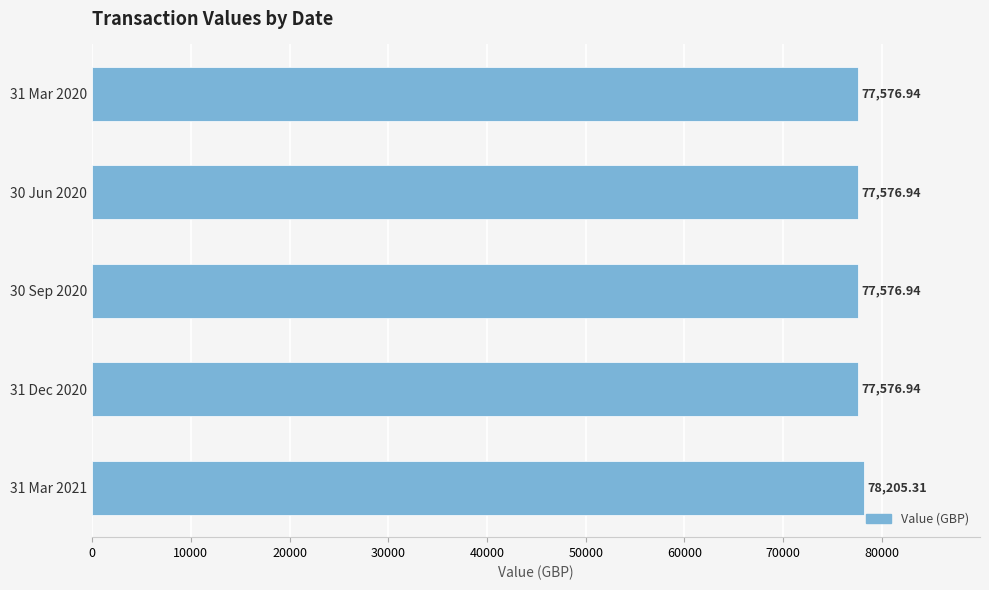

Are the bars horizontal?

Yes